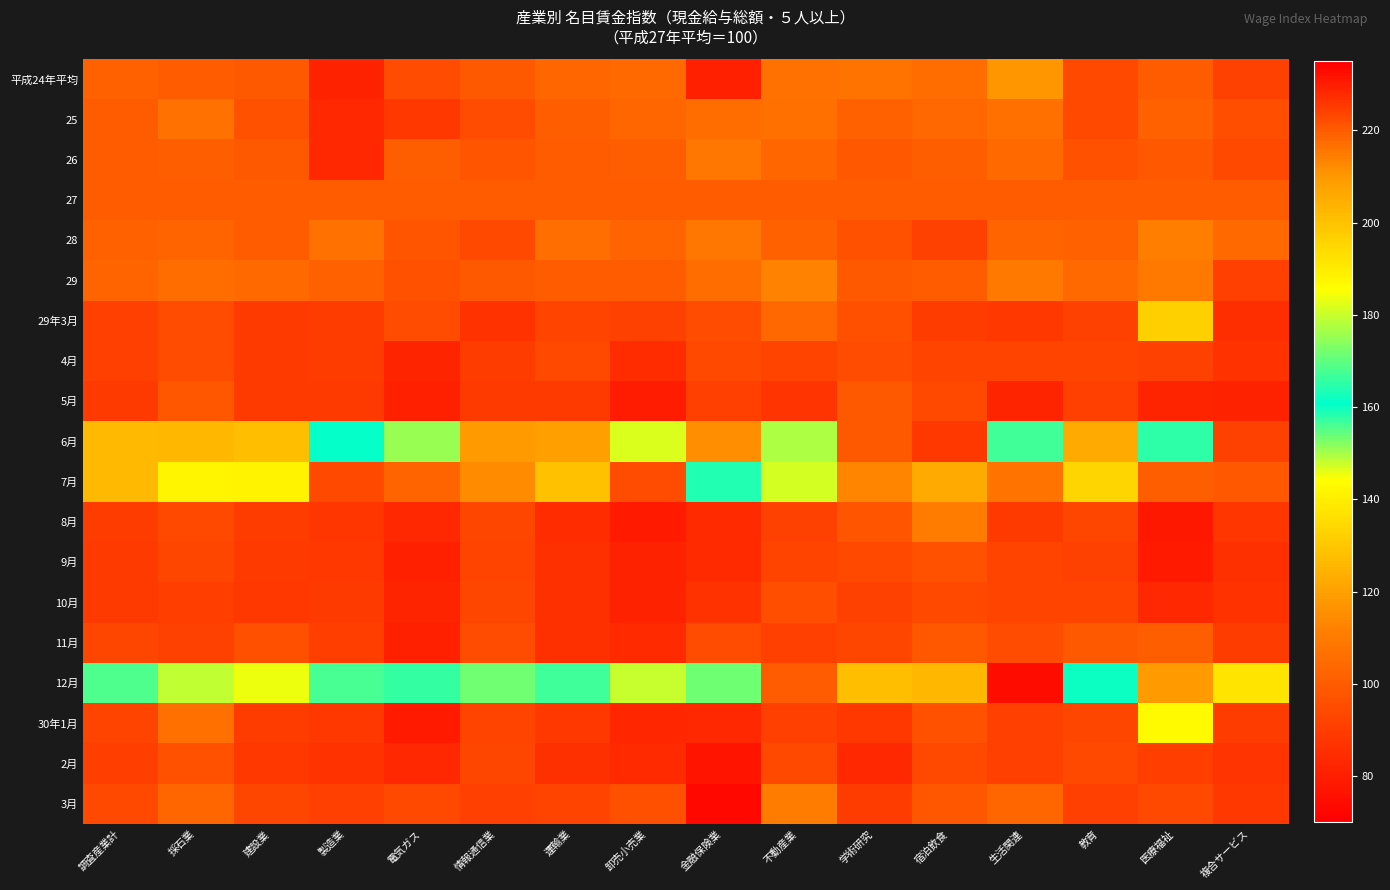

Between 不動産業 and 教育, which is larger?

不動産業